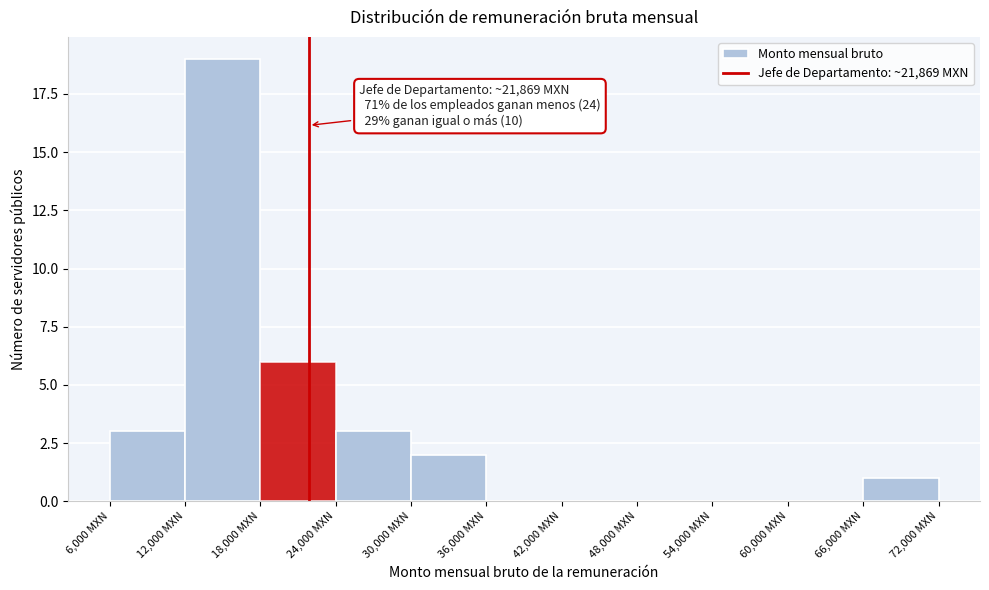

Which range on the x-axis has the tallest bar?

12000 to 18000